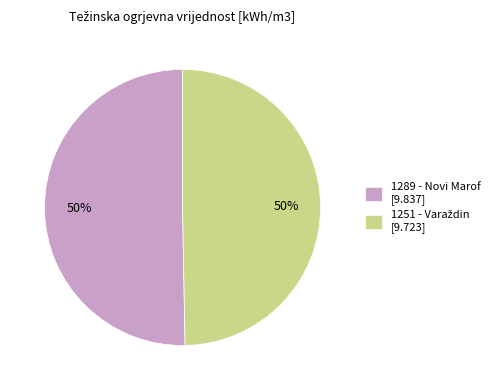

To the nearest percent, what portion does 1289 - Novi Marof [9.837] represent?

50%